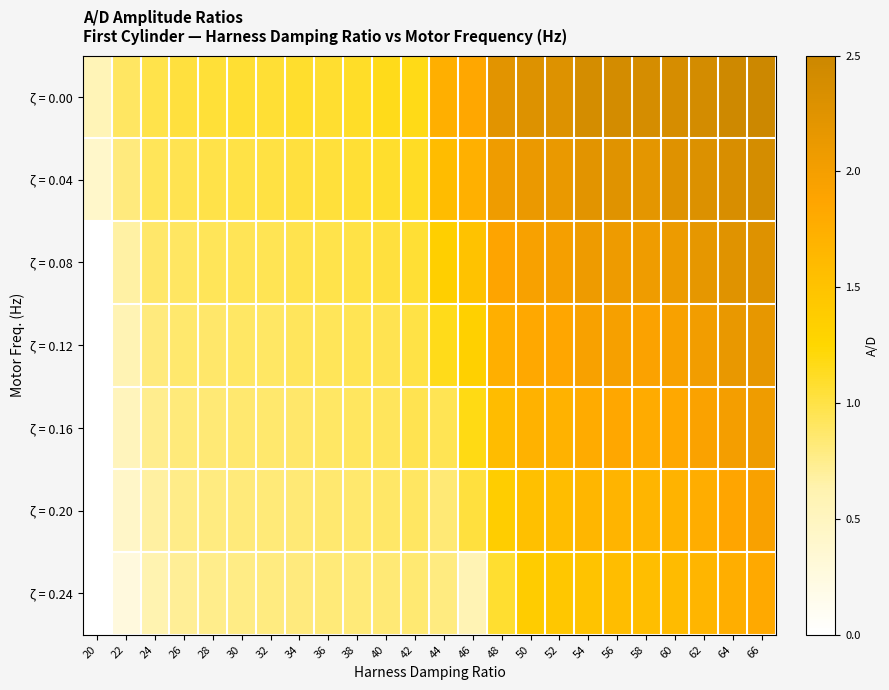

Reading left to right, extract all data points from this chart.

ζ = 0.00: 20=0.6	22=0.9	24=1.0	26=1.0	28=1.1	30=1.1	32=1.1	34=1.1	36=1.1	38=1.1	40=1.2	42=1.2	44=1.7	46=1.8	48=2.2	50=2.3	52=2.3	54=2.4	56=2.4	58=2.4	60=2.4	62=2.4	64=2.5	66=2.5
ζ = 0.04: 20=0.4	22=0.8	24=0.9	26=1.0	28=1.0	30=1.0	32=1.0	34=1.0	36=1.0	38=1.1	40=1.1	42=1.1	44=1.6	46=1.7	48=2.1	50=2.1	52=2.1	54=2.2	56=2.2	58=2.2	60=2.3	62=2.3	64=2.3	66=2.4
ζ = 0.08: 20=0.0	22=0.7	24=0.9	26=0.9	28=0.9	30=0.9	32=0.9	34=1.0	36=1.0	38=1.0	40=1.0	42=1.1	44=1.3	46=1.5	48=1.9	50=2.0	52=2.0	54=2.1	56=2.1	58=2.1	60=2.1	62=2.2	64=2.2	66=2.3
ζ = 0.12: 20=0.0	22=0.6	24=0.8	26=0.9	28=0.9	30=0.9	32=0.9	34=0.9	36=0.9	38=0.9	40=1.0	42=1.0	44=1.2	46=1.3	48=1.7	50=1.8	52=1.9	54=1.9	56=2.0	58=1.9	60=2.0	62=2.0	64=2.1	66=2.2
ζ = 0.16: 20=0.0	22=0.5	24=0.7	26=0.8	28=0.8	30=0.9	32=0.9	34=0.9	36=0.9	38=0.9	40=0.9	42=1.0	44=1.0	46=1.2	48=1.6	50=1.7	52=1.7	54=1.8	56=1.8	58=1.8	60=1.8	62=1.9	64=2.0	66=2.1
ζ = 0.20: 20=0.0	22=0.4	24=0.7	26=0.8	28=0.8	30=0.8	32=0.8	34=0.8	36=0.9	38=0.9	40=0.9	42=0.9	44=0.8	46=1.0	48=1.4	50=1.5	52=1.6	54=1.7	56=1.7	58=1.7	60=1.7	62=1.8	64=1.9	66=1.9
ζ = 0.24: 20=0.0	22=0.3	24=0.6	26=0.7	28=0.8	30=0.8	32=0.8	34=0.8	36=0.8	38=0.8	40=0.8	42=0.8	44=0.8	46=0.6	48=1.1	50=1.4	52=1.4	54=1.5	56=1.6	58=1.6	60=1.6	62=1.7	64=1.8	66=1.8